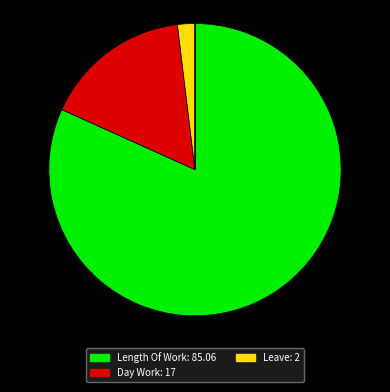

Does any single category account for the majority?

Yes